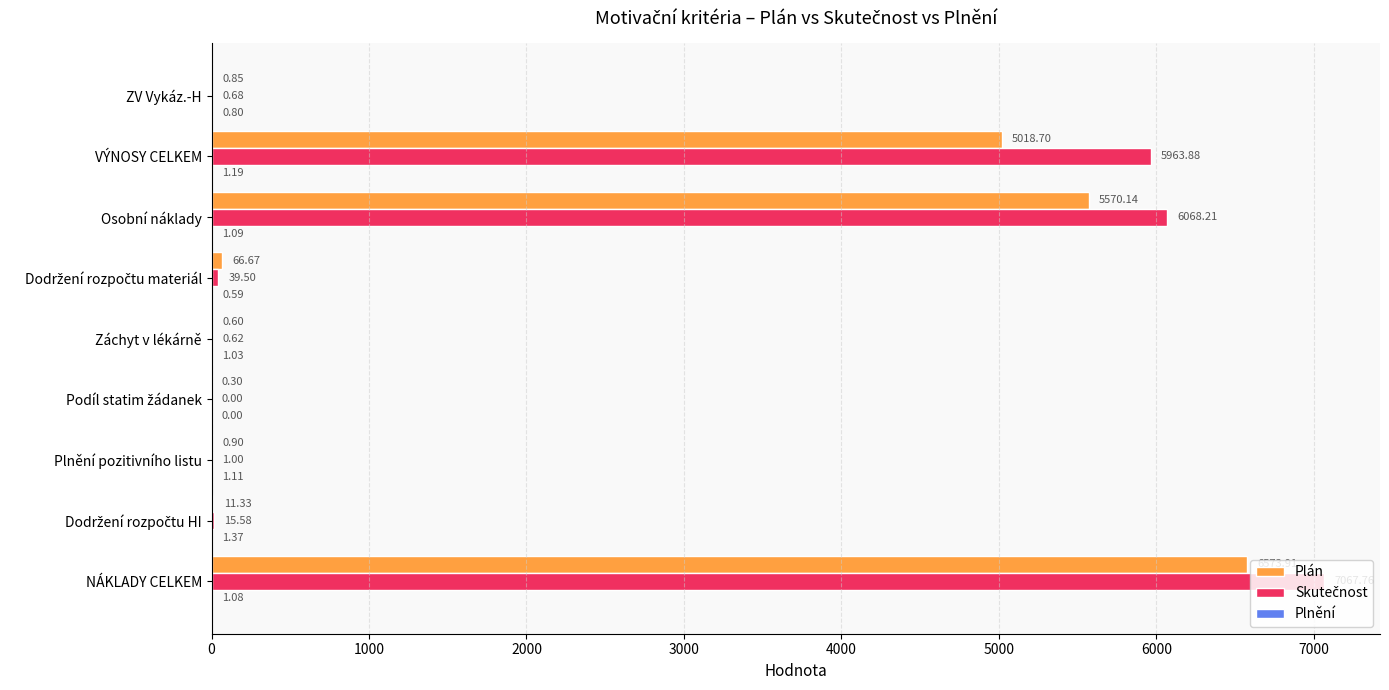

At which label is Plán closest to 3287?

VÝNOSY CELKEM